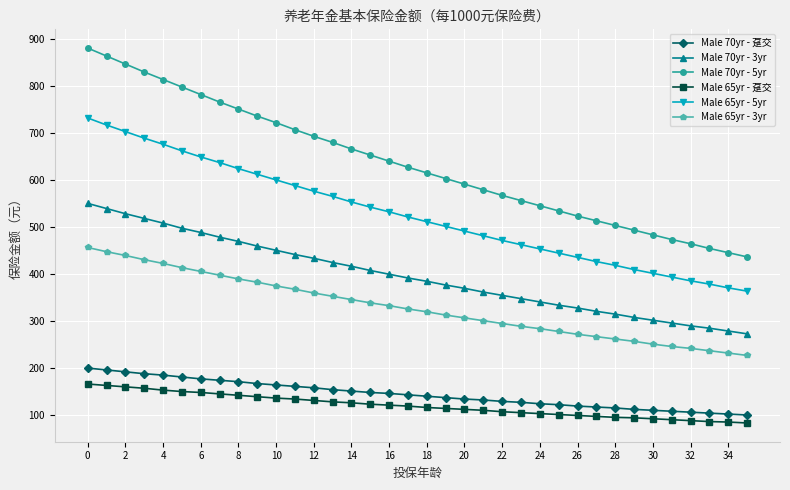

True or false: Male 70yr - 5yr and Male 70yr - 3yr intersect in this chart.

False